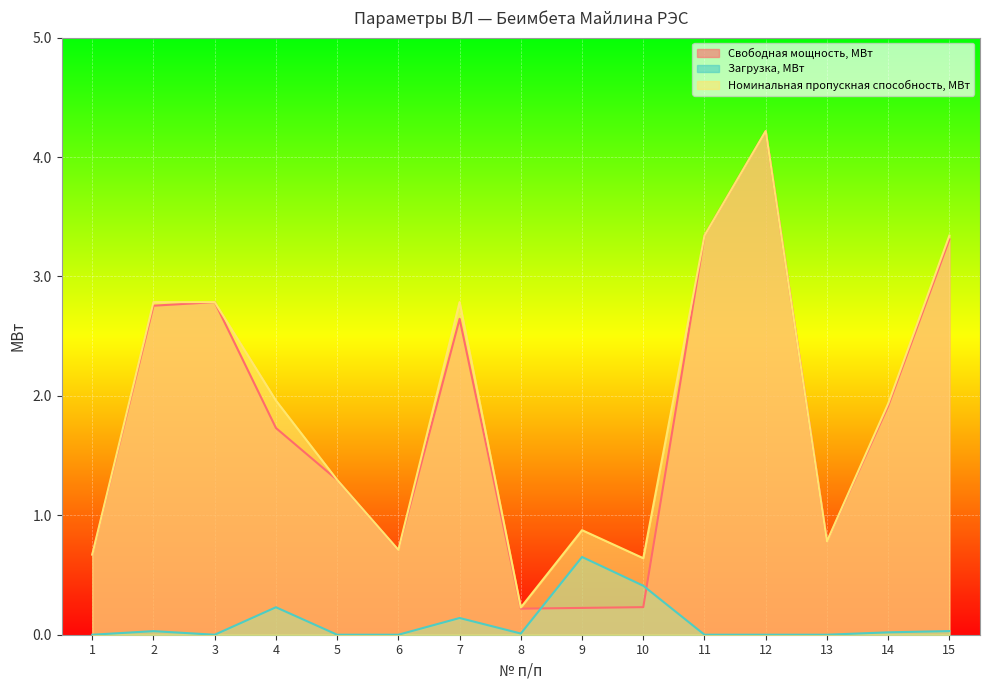

How many intersections are there between Свободная мощность, МВт and Загрузка, МВт?

2